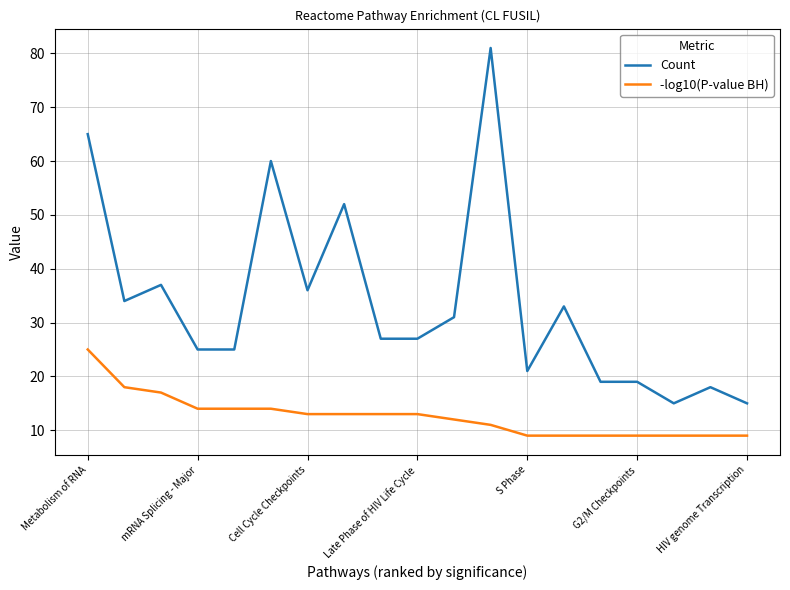

Reading right to left, what are all the values shown in this chart?

Count: 15	18	15	19	19	33	21	81	31	27	27	52	36	60	25	25	37	34	65
-log10(P-value BH): 9	9	9	9	9	9	9	11	12	13	13	13	13	14	14	14	17	18	25